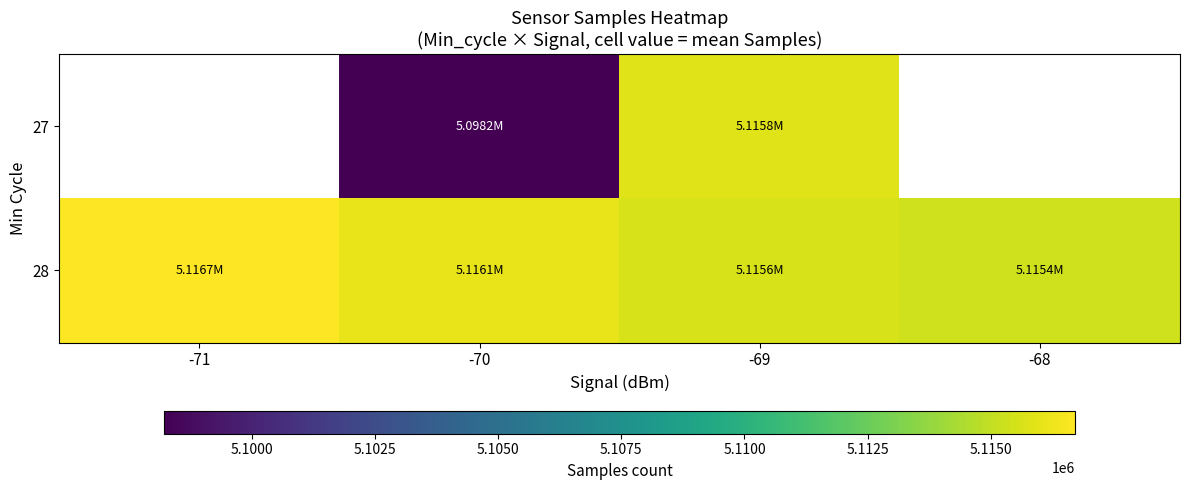

What is the sum of all 28 values?

20463779.1